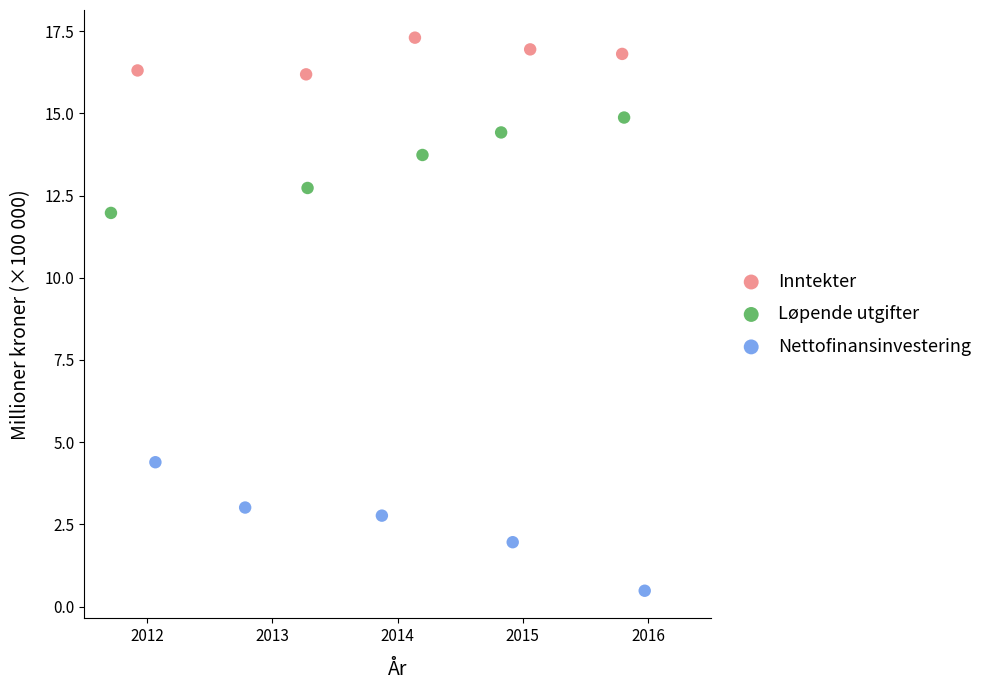

Which series contains the highest Y value?

Inntekter